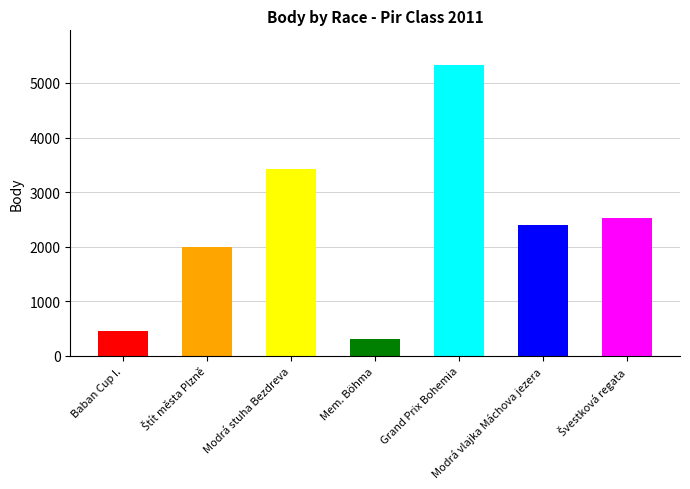

How many bars are there in total?

7